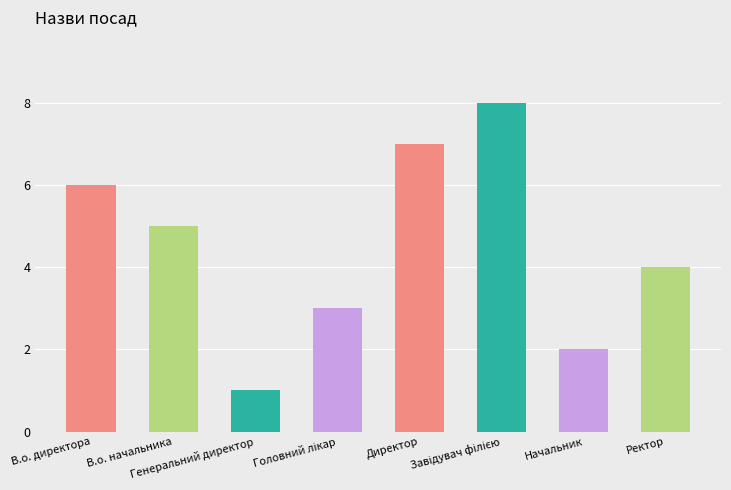

What is the maximum value shown in the chart?

8